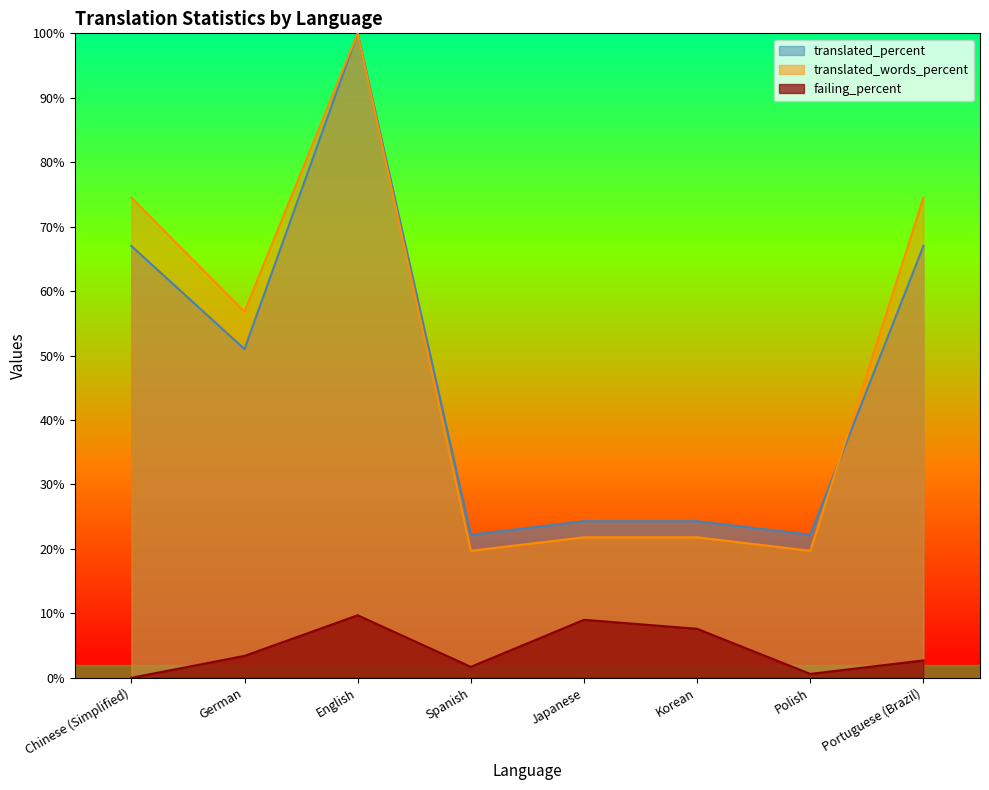

What is the greatest value displayed?

100.0